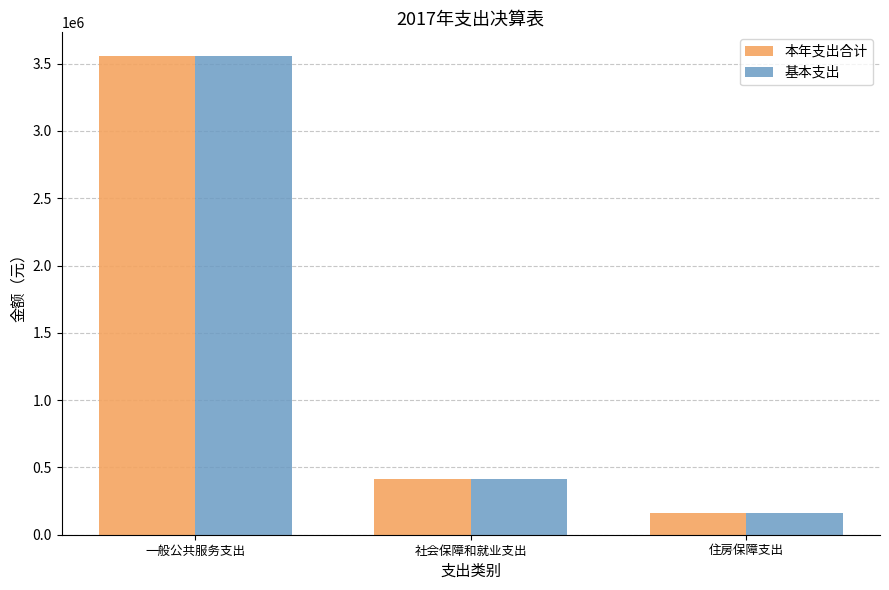

What is the approximate value of 本年支出合计 at 住房保障支出?

164736.0